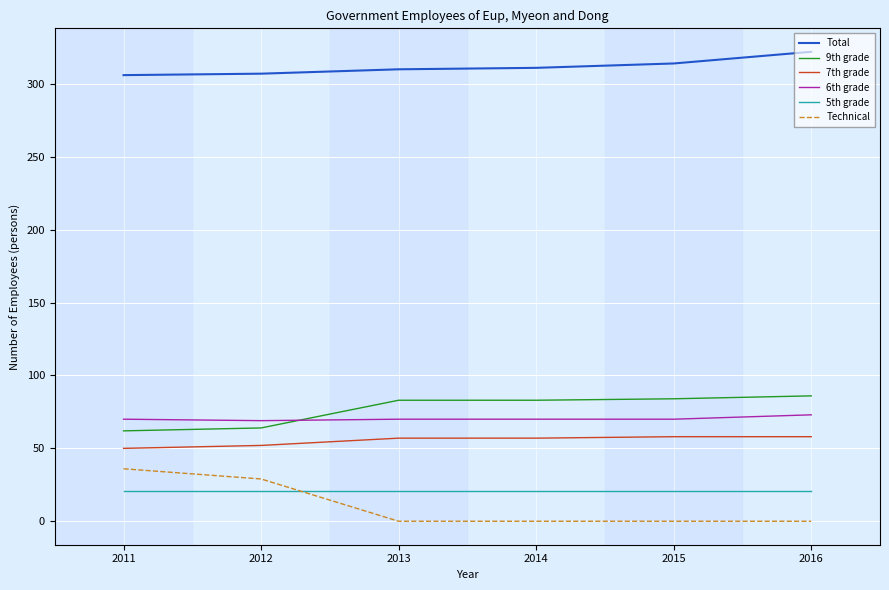

Count the 7th grade values in the range 52 to 58.

5